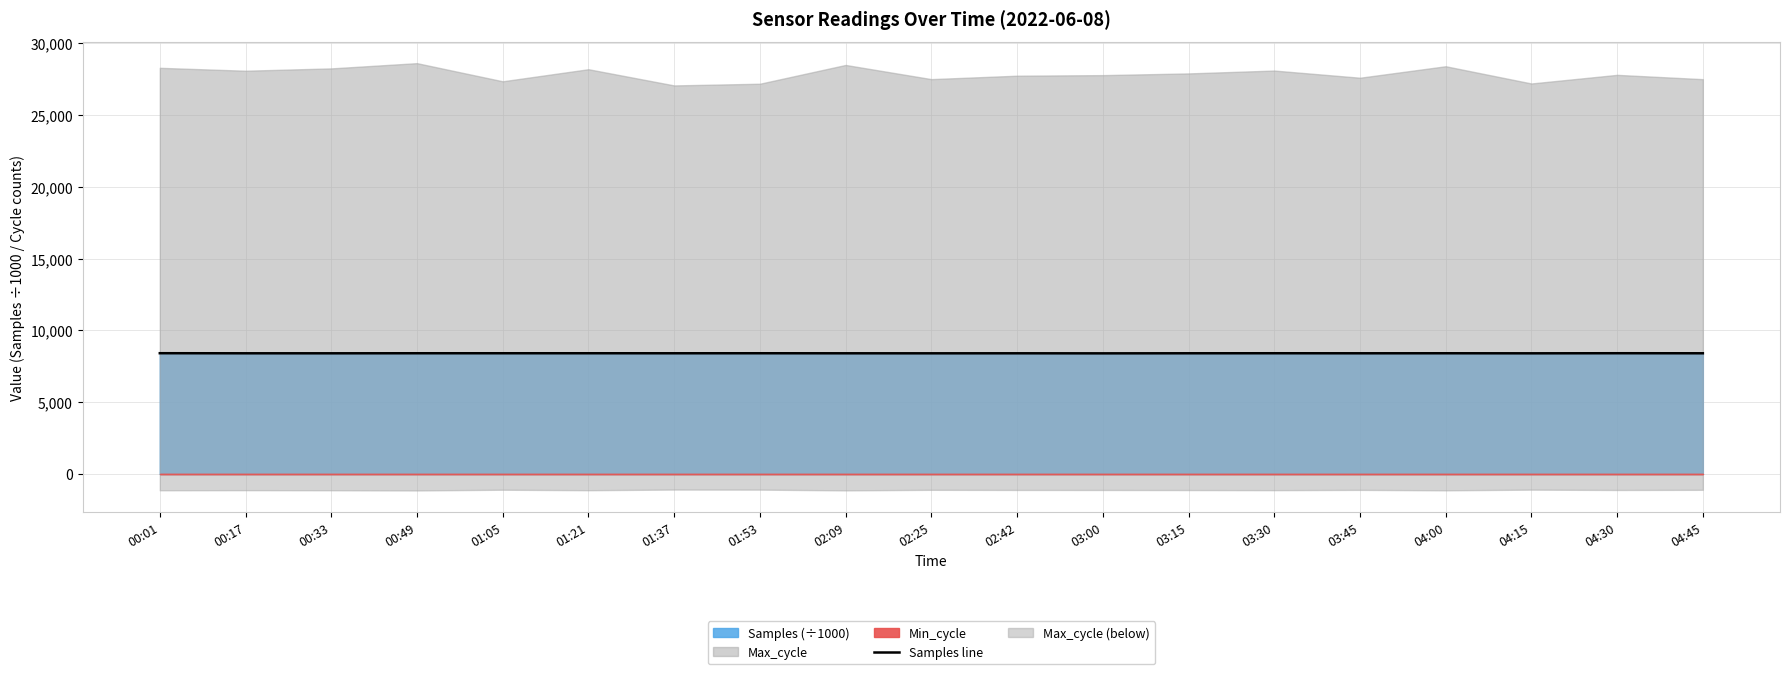

The value of Samples line at 01:37 is 8410.1. True or false?

True